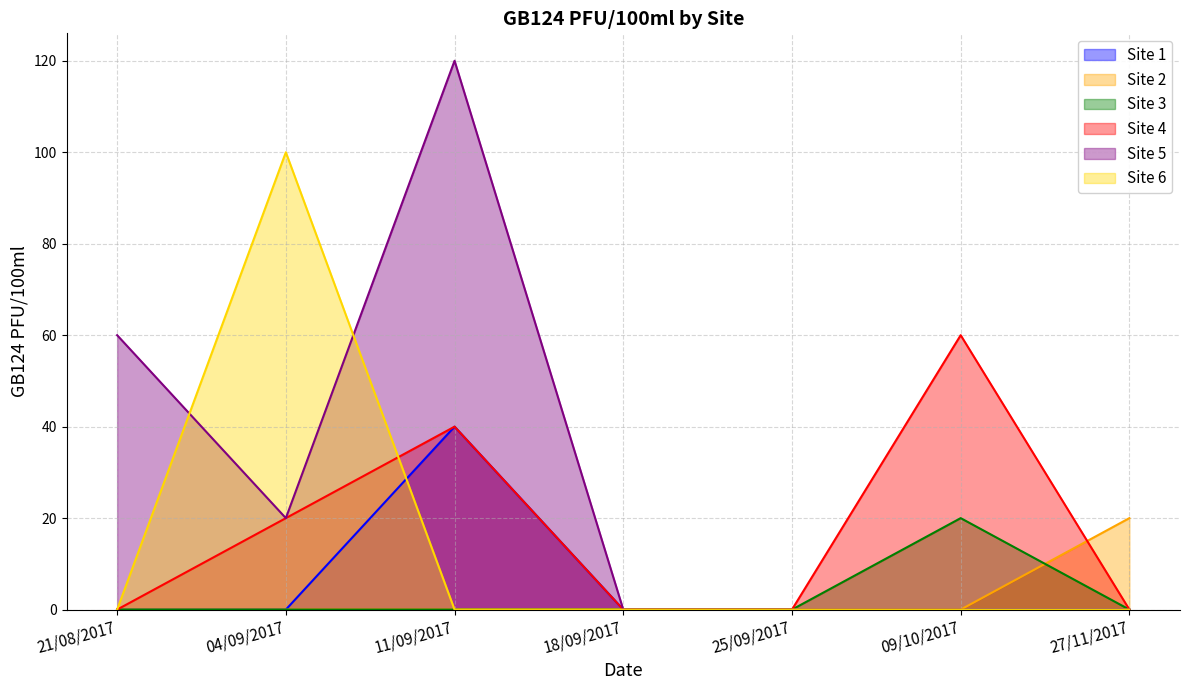

What are all the series names shown in the legend?

Site 1, Site 2, Site 3, Site 4, Site 5, Site 6